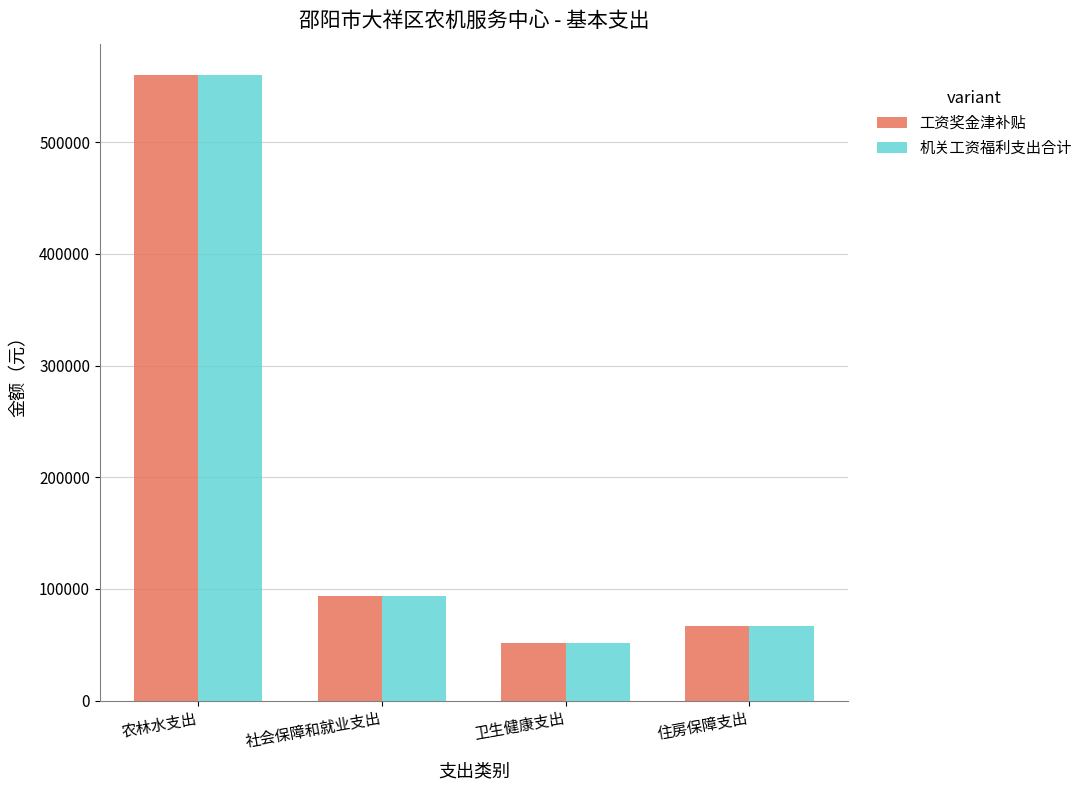

Reading left to right, list all the values displayed in this chart.

工资奖金津补贴: 560308.0	93827.8	51867.5	67237.0
机关工资福利支出合计: 560308.0	93827.8	51867.5	67237.0